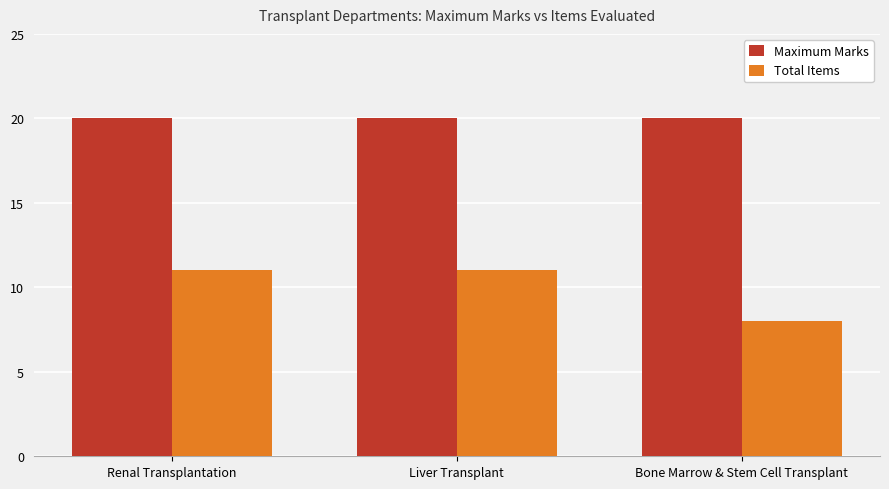

What is the highest value of the Total Items series?

11